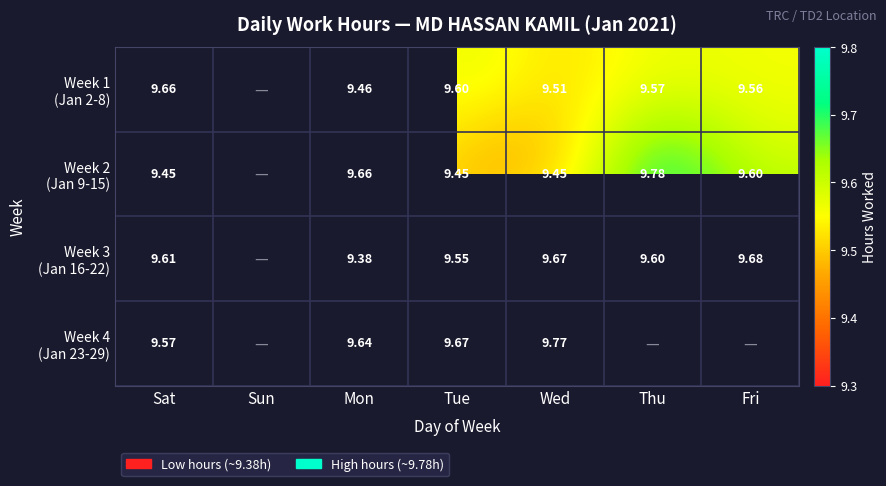

At which category is the sum across all series the highest?

Wed